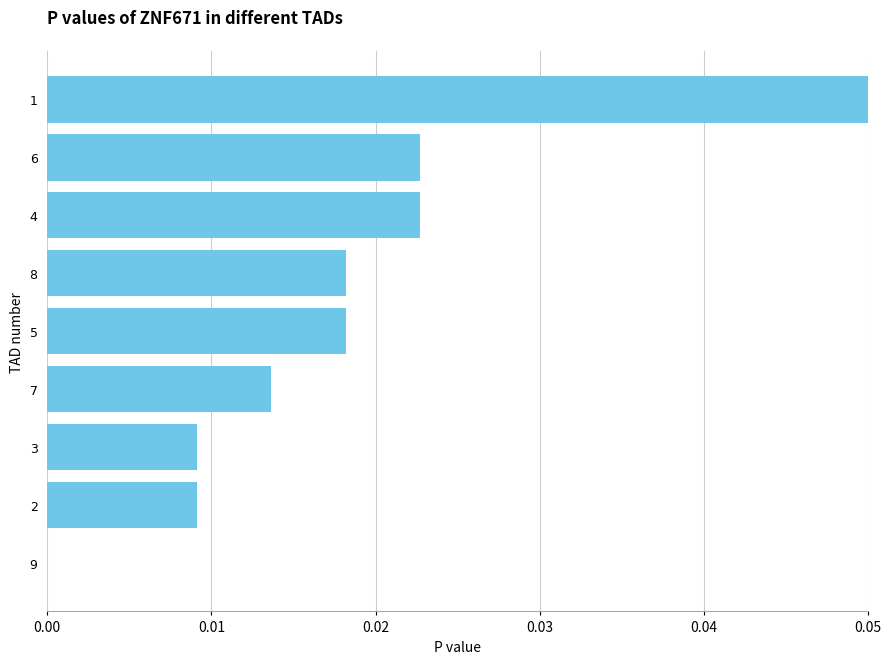

What is the sum of all values?

0.2